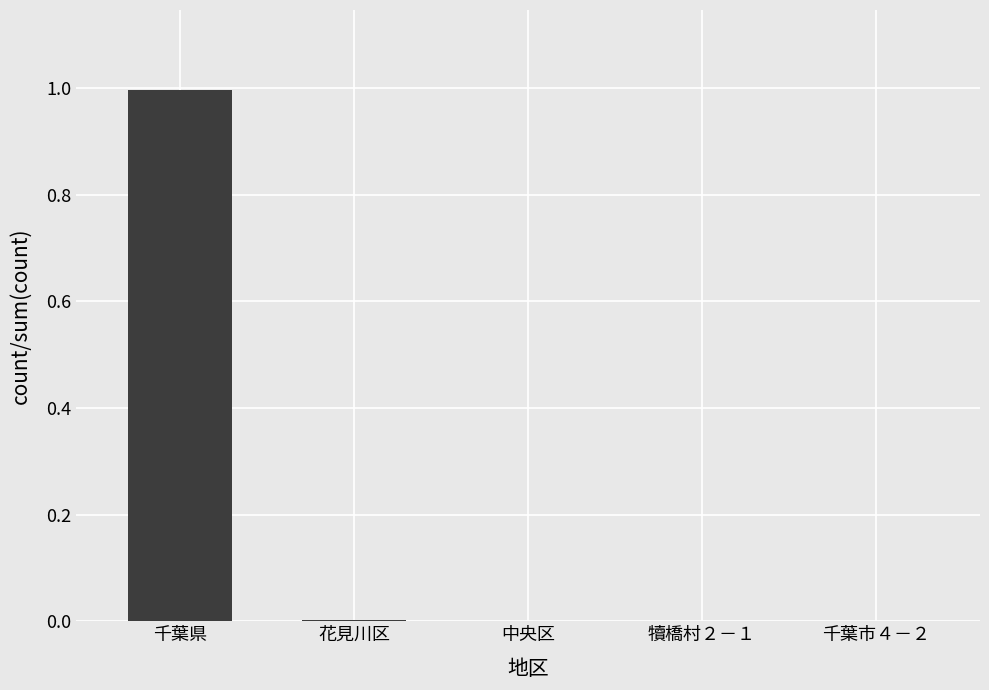

What is the sum of all values?

1.0